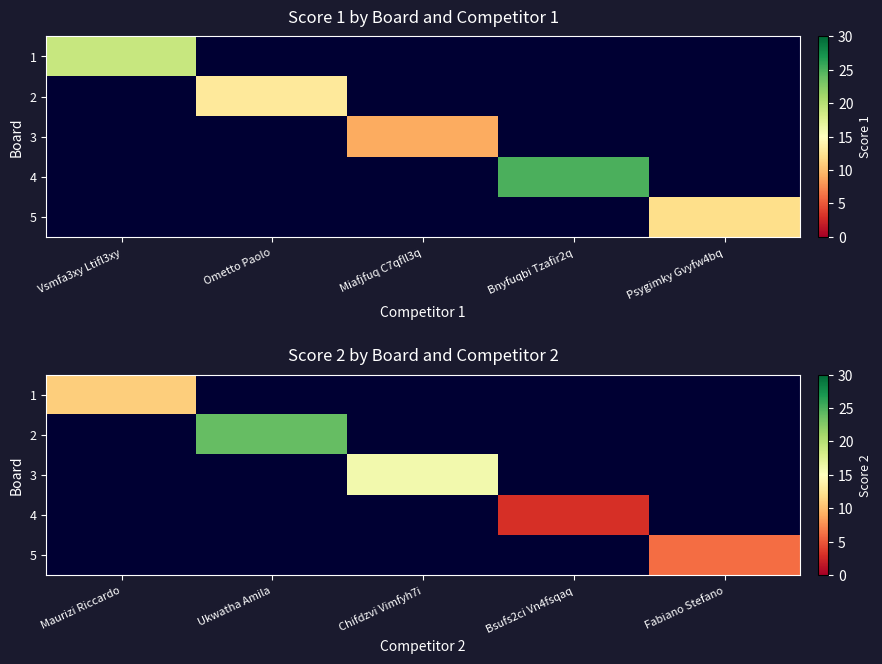

At how many categories does at least one series exceed 9?

3